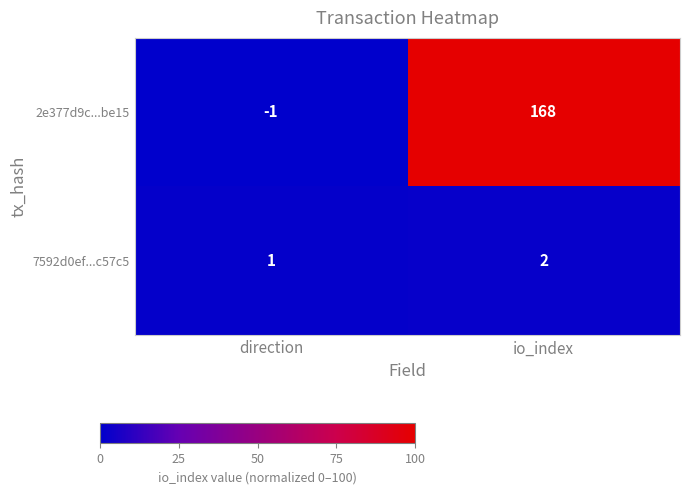

What is the sum of the 7592d0ef...c57c5 values at direction and io_index?

3